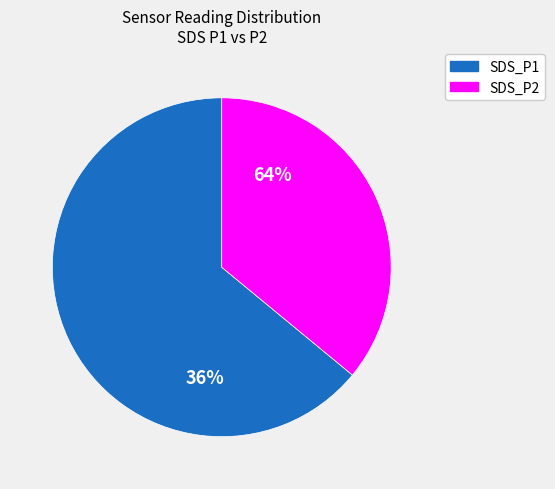

True or false: SDS_P1 accounts for 50% of the total.

False